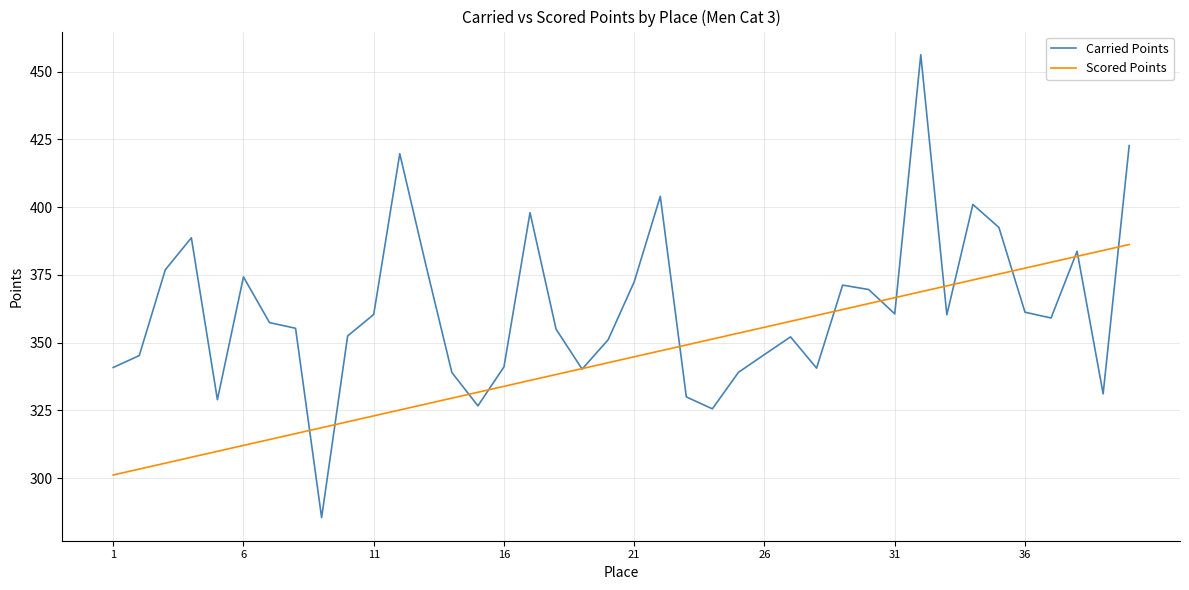

What is the maximum value for Carried Points?

456.3